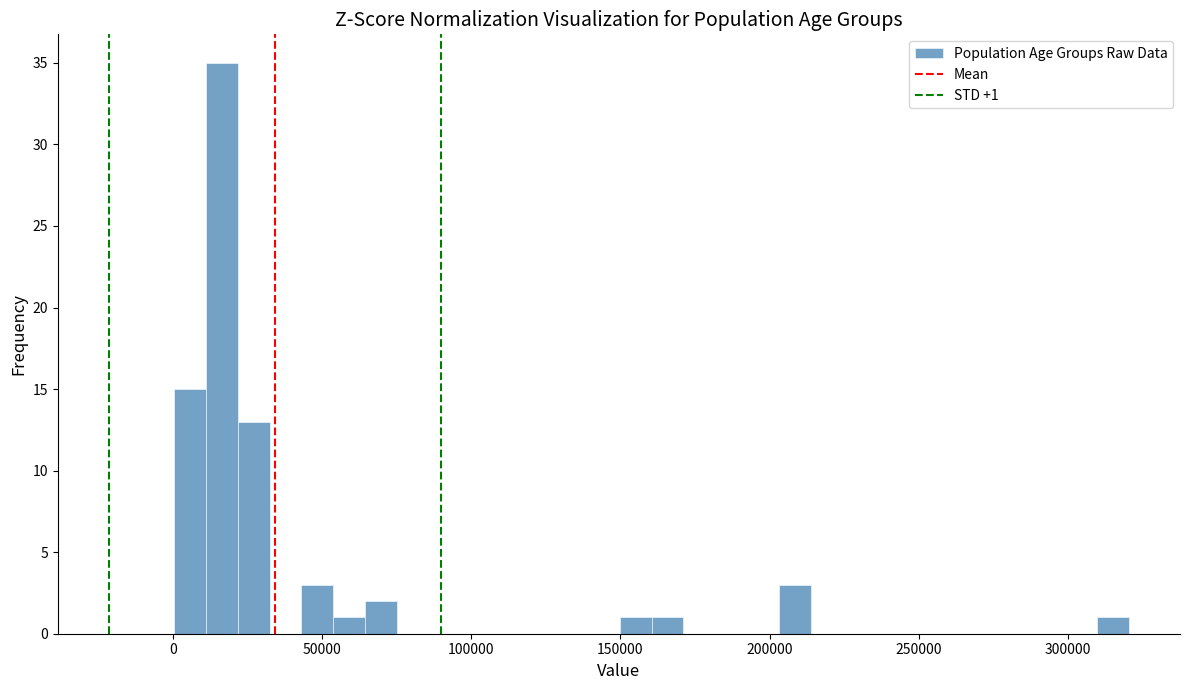

Read against the x-axis, roughly where is the centre of the tallest bar?

15000